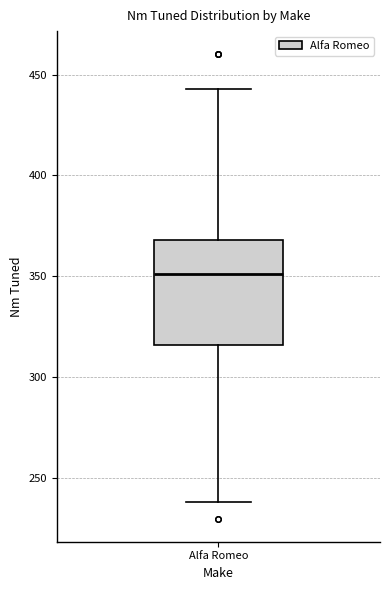

Where is the lower edge of the box for Alfa Romeo on the y-axis? The values are not printed on the chart, so give them approximately, as read against the axis.

315